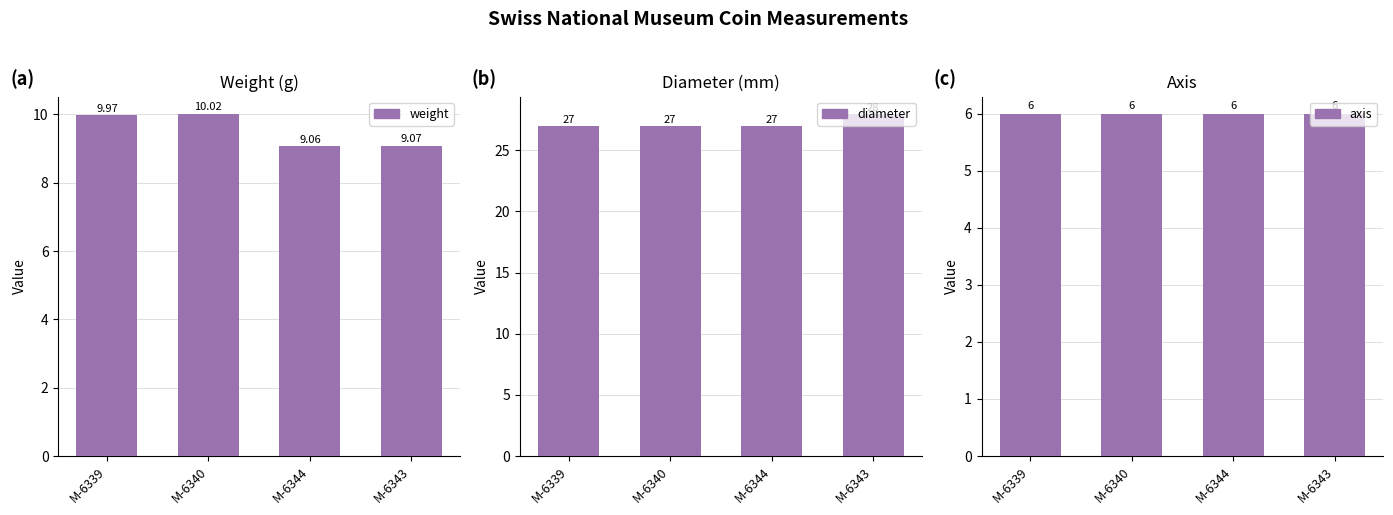

How many bars are there in total?

12